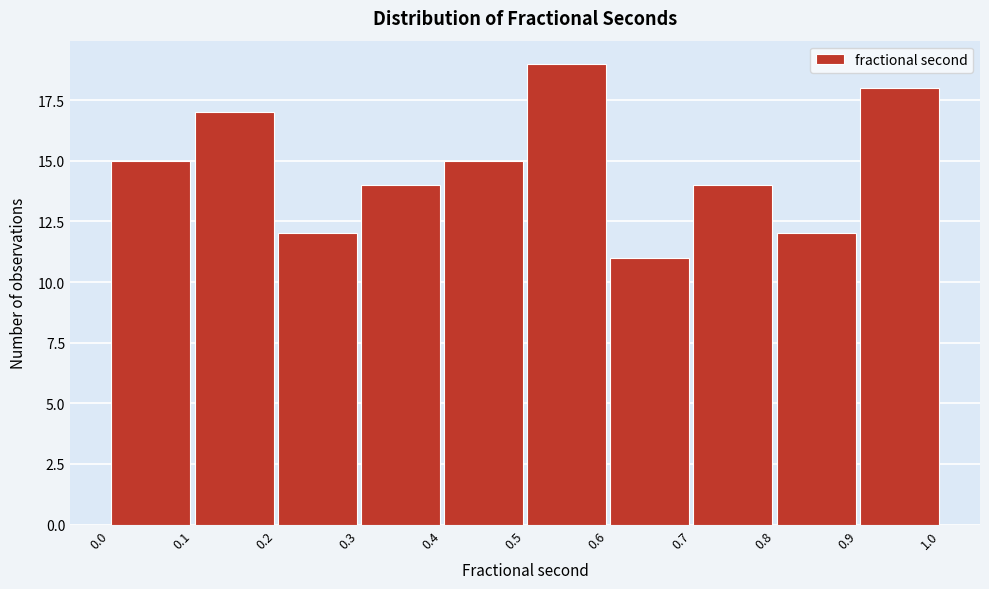

How tall is the bar that spans 0.1 to 0.2 on the x-axis? The values are not printed on the chart, so give them approximately, as read against the axis.

17